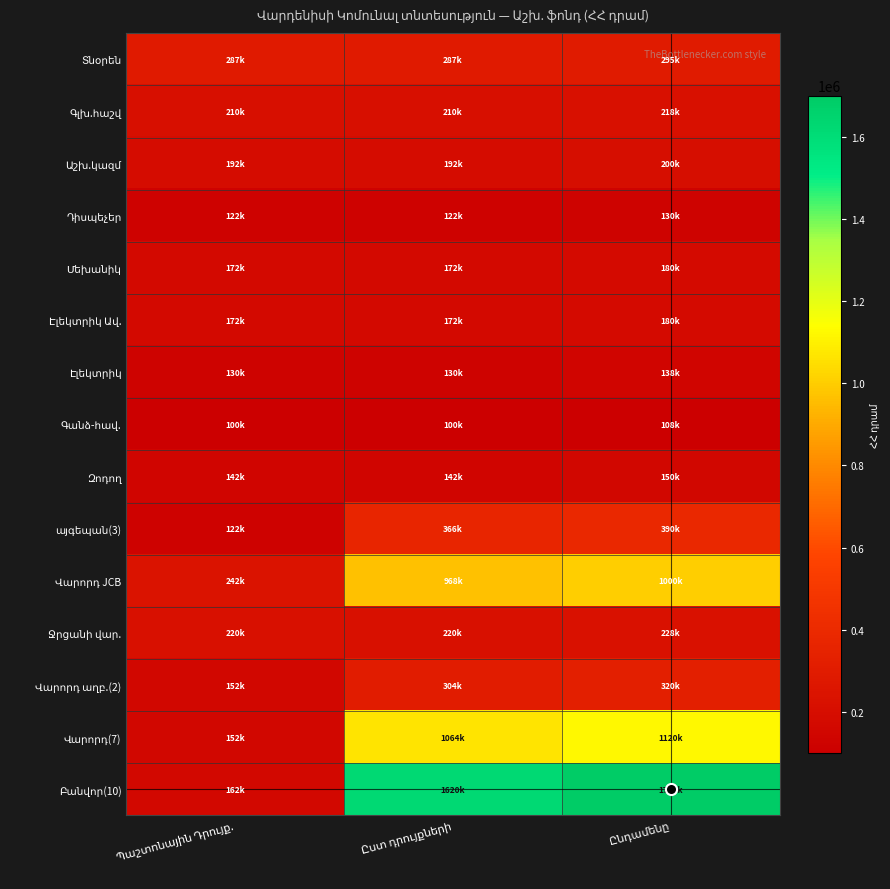

Which category has the highest value in the Ջրցանի վար. series?

Ընդամենը